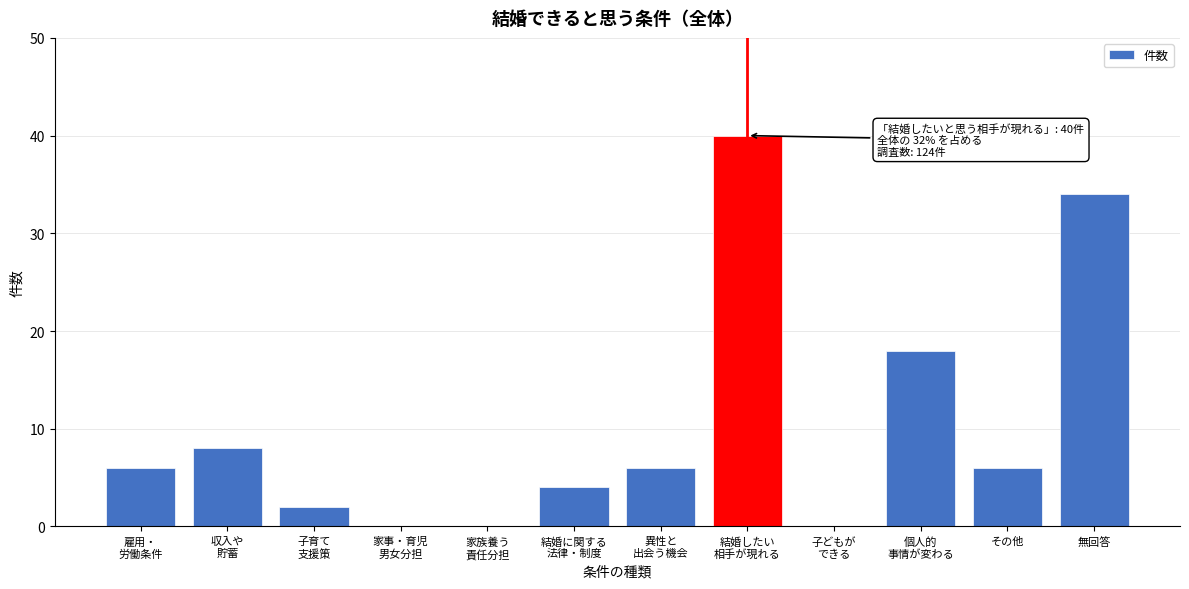

What is the greatest value displayed?

40